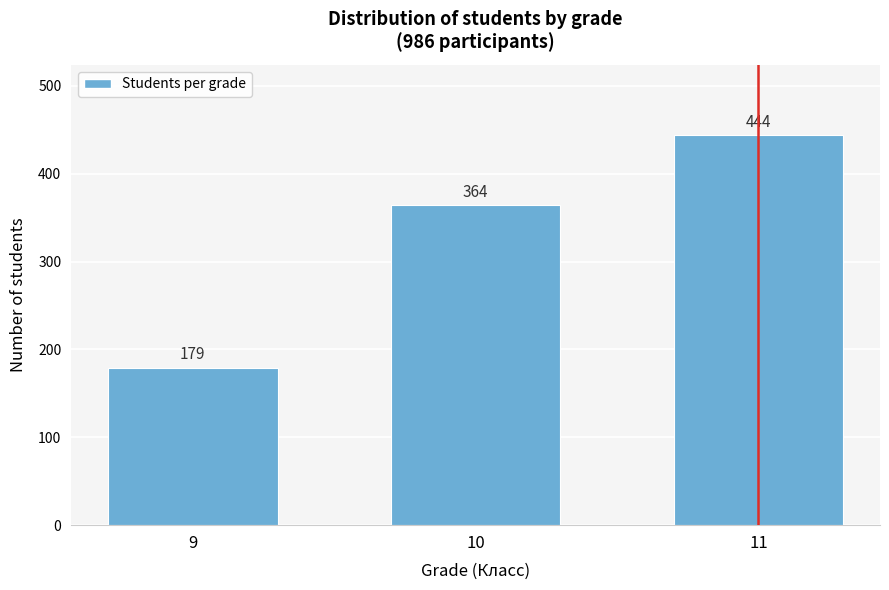

Reading right to left, extract all data points from this chart.

11=444	10=364	9=179